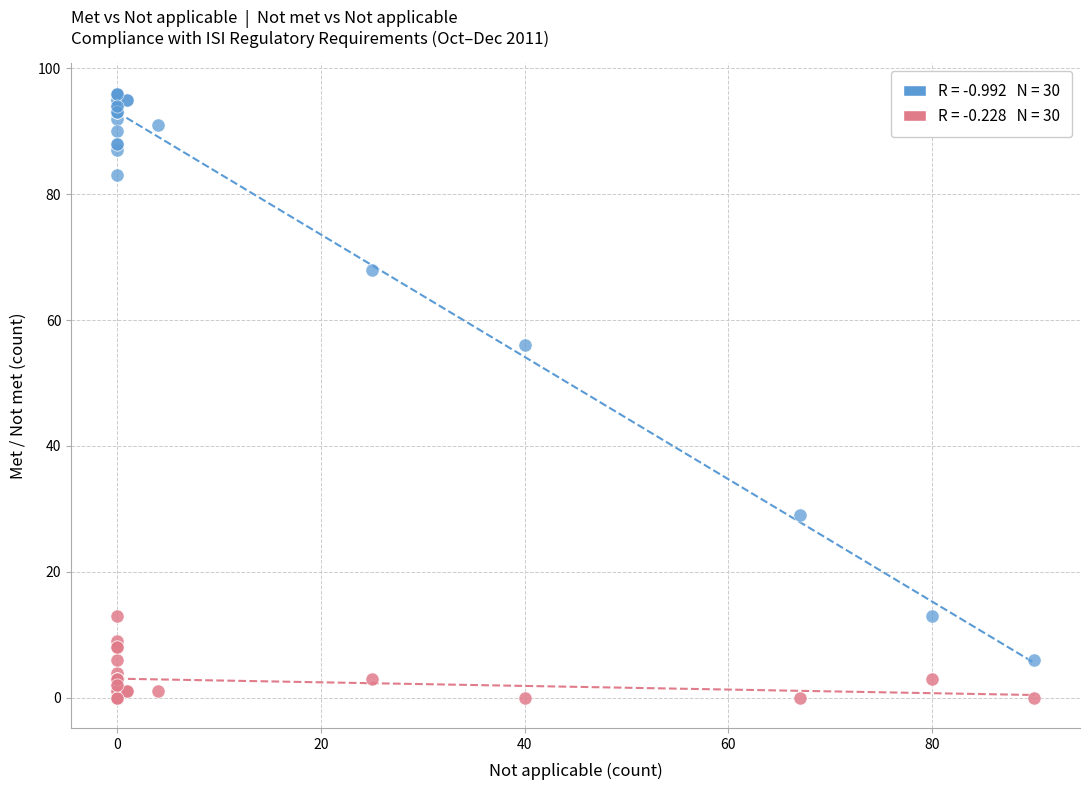

Across all series, what Y value is closest to 48?

56